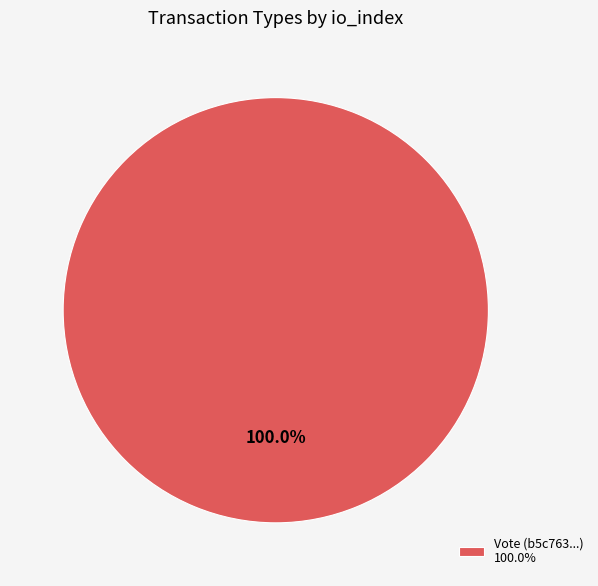

Rank the categories by value from lowest to highest.

Vote (b5c763...) 100.0%